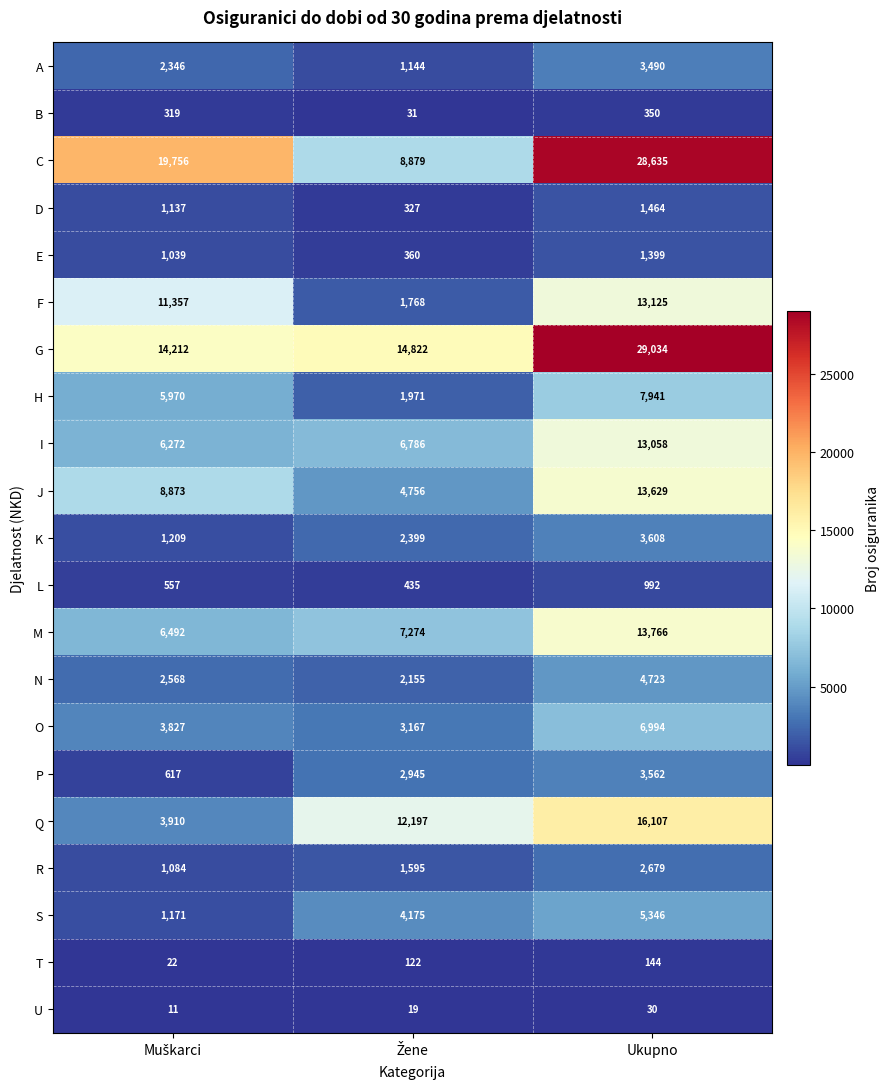

List the series in order of their peak value, lowest first.

U, T, B, L, E, D, R, A, P, K, N, S, O, H, I, F, J, M, Q, C, G